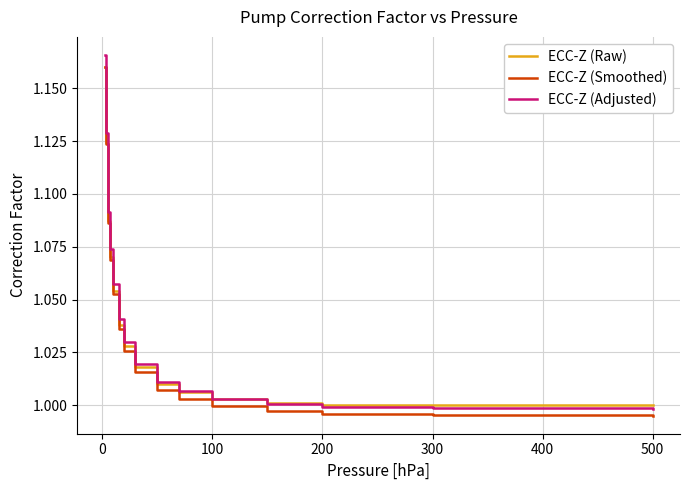

At how many categories does at least one series exceed 1?

12